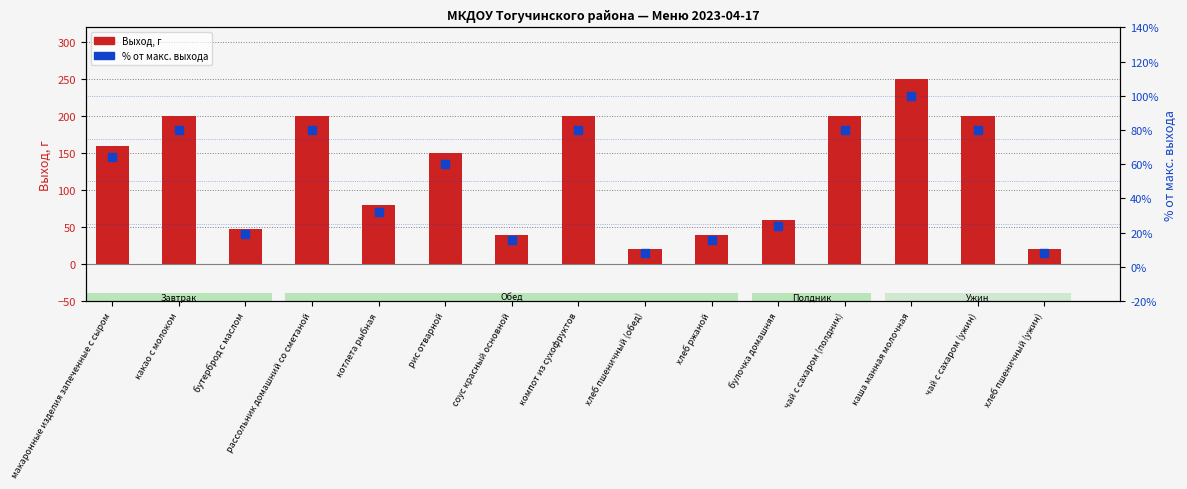

What is the total value across all series at котлета рыбная?

80.3